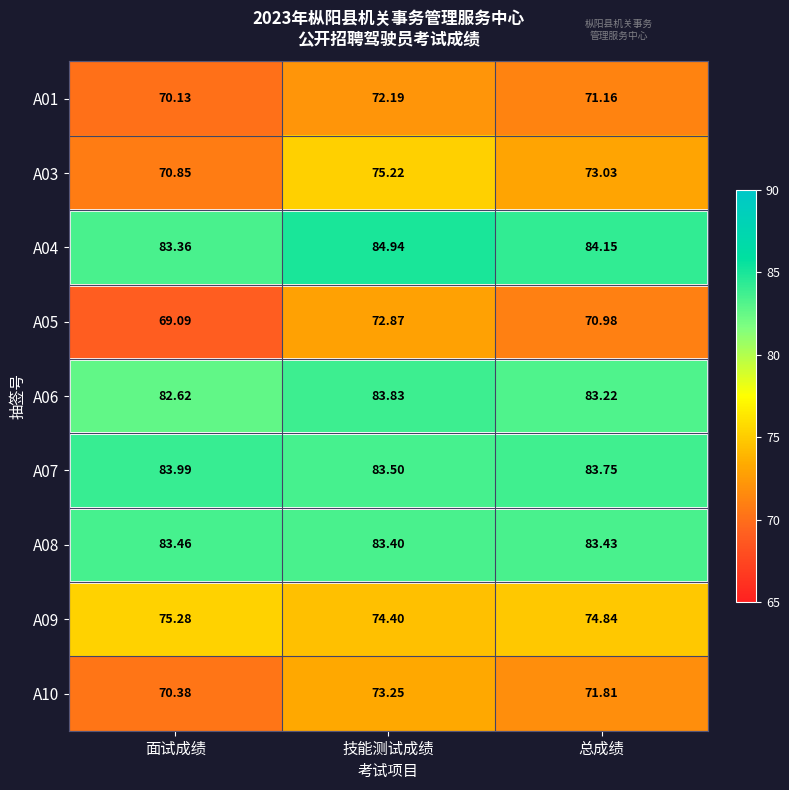

At which category is the sum across all series the highest?

技能测试成绩